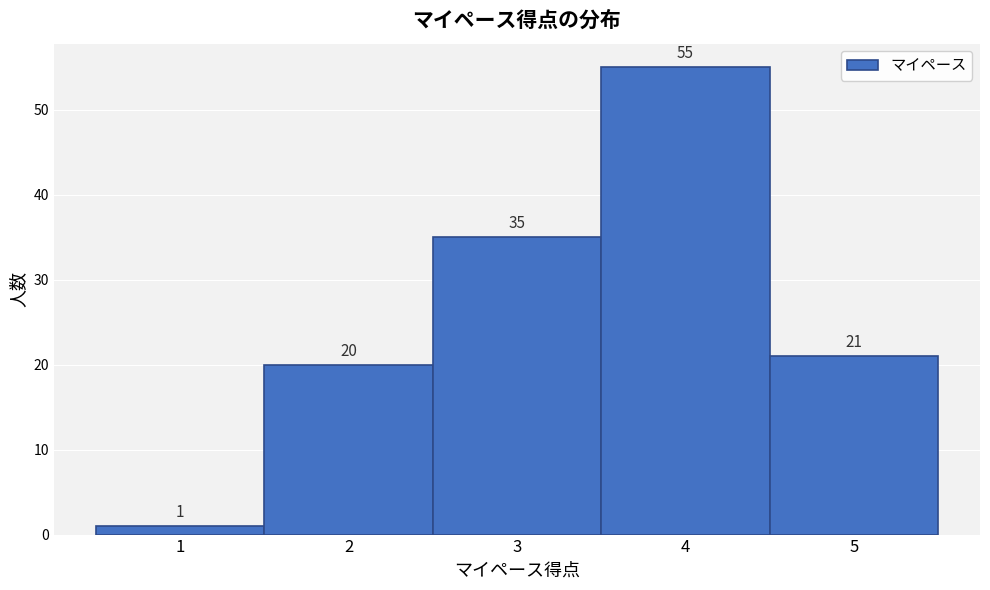

Reading left to right, what are all the values shown in this chart?

1	20	35	55	21